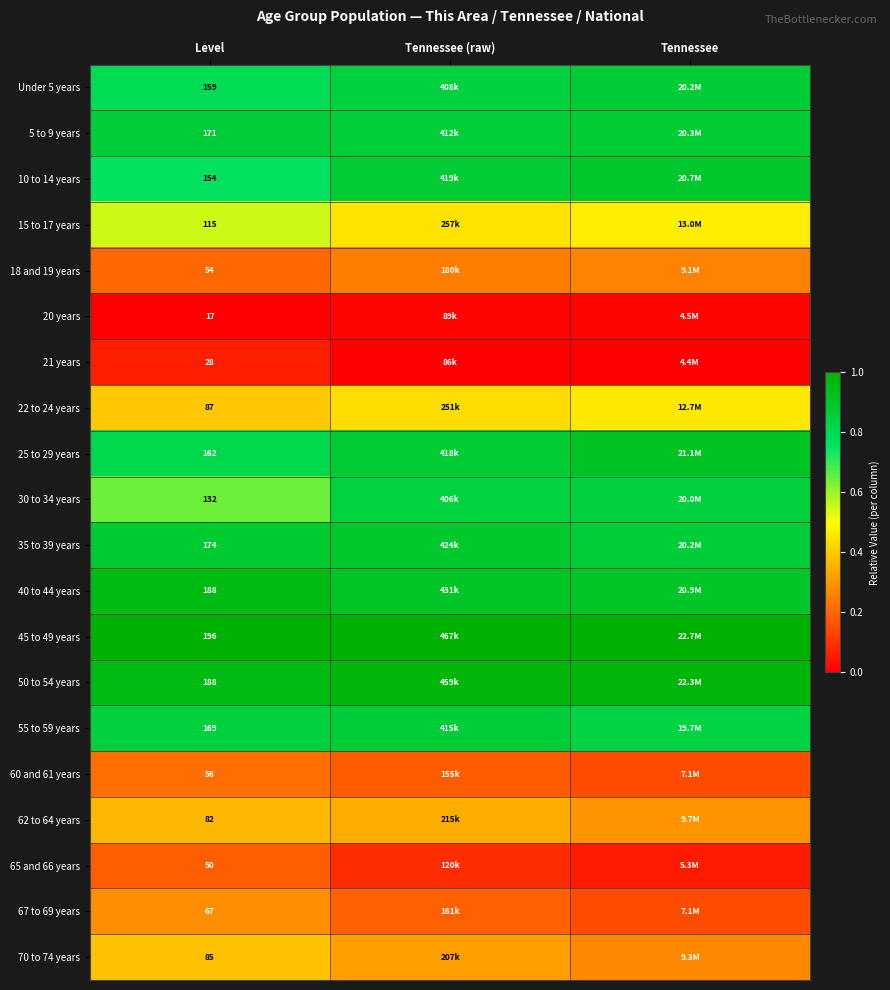

Rank the series at Tennessee from lowest to highest value.

21 years, 20 years, 65 and 66 years, 60 and 61 years, 67 to 69 years, 18 and 19 years, 70 to 74 years, 62 to 64 years, 22 to 24 years, 15 to 17 years, 55 to 59 years, 30 to 34 years, 35 to 39 years, Under 5 years, 5 to 9 years, 10 to 14 years, 40 to 44 years, 25 to 29 years, 50 to 54 years, 45 to 49 years